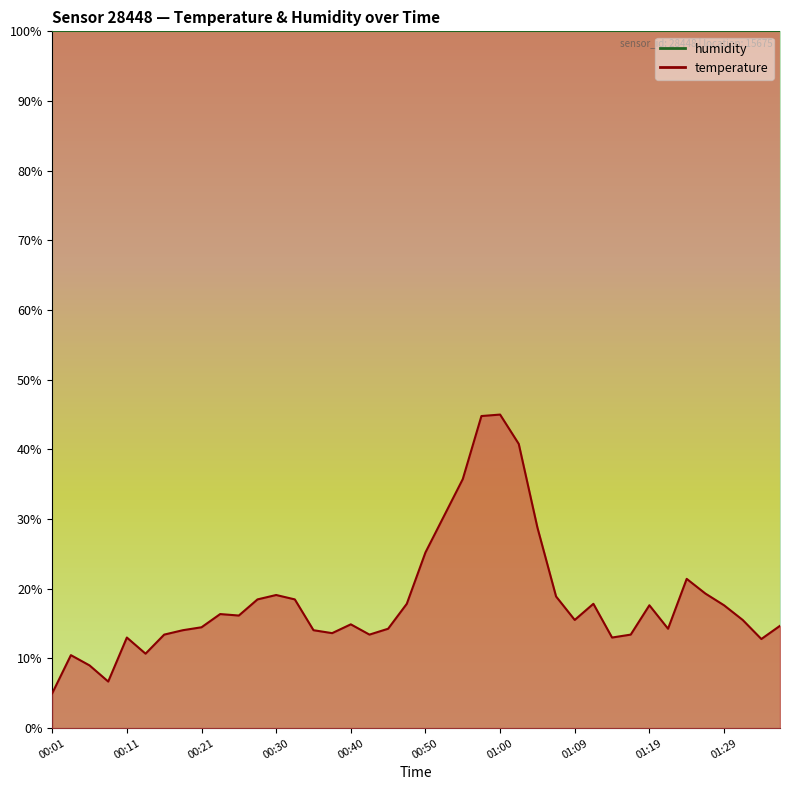

What is the label of the 27th point from the right?

00:33